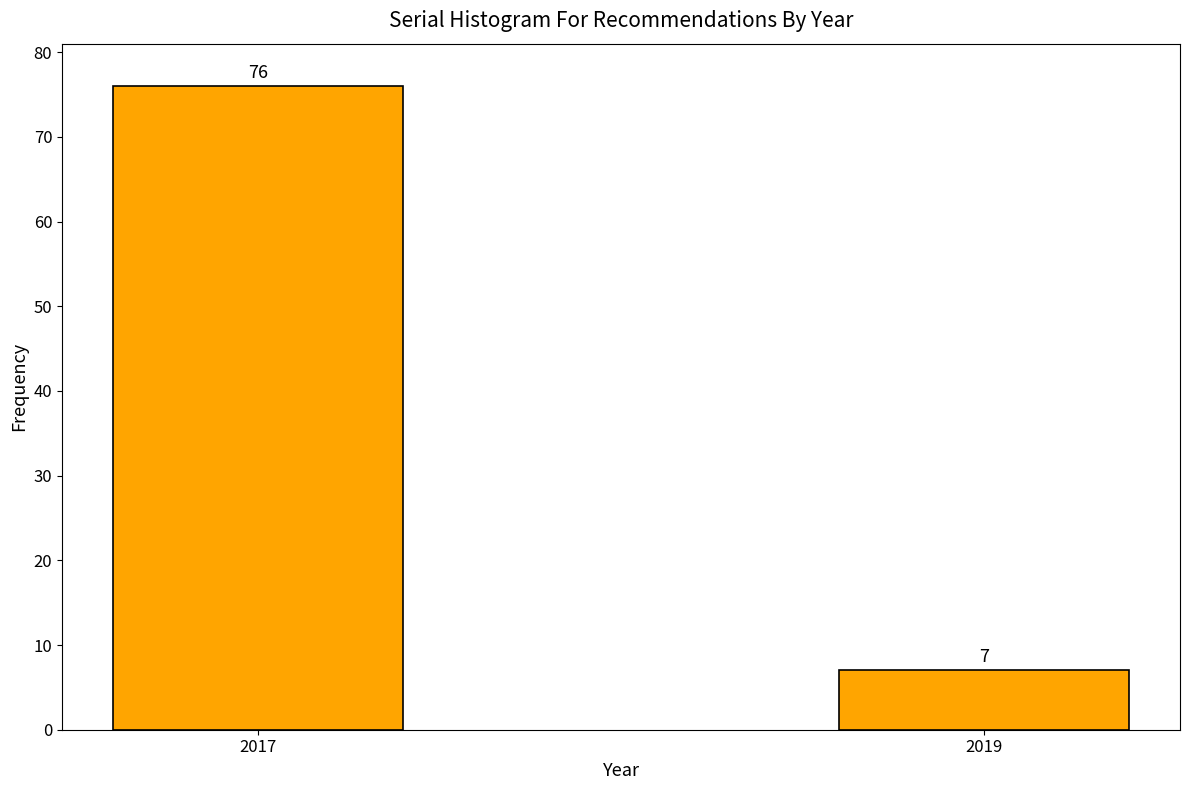

Reading left to right, what are all the values shown in this chart?

2017=76	2019=7